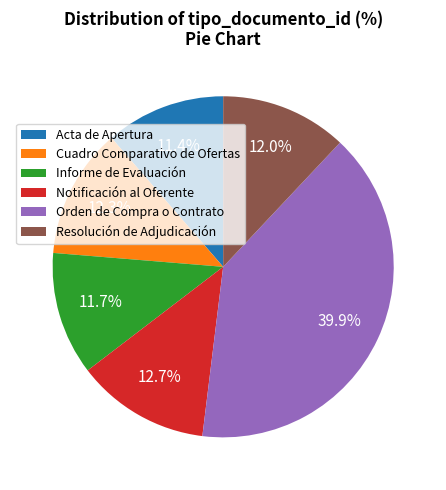

Does Acta de Apertura account for over 50% of the chart?

No